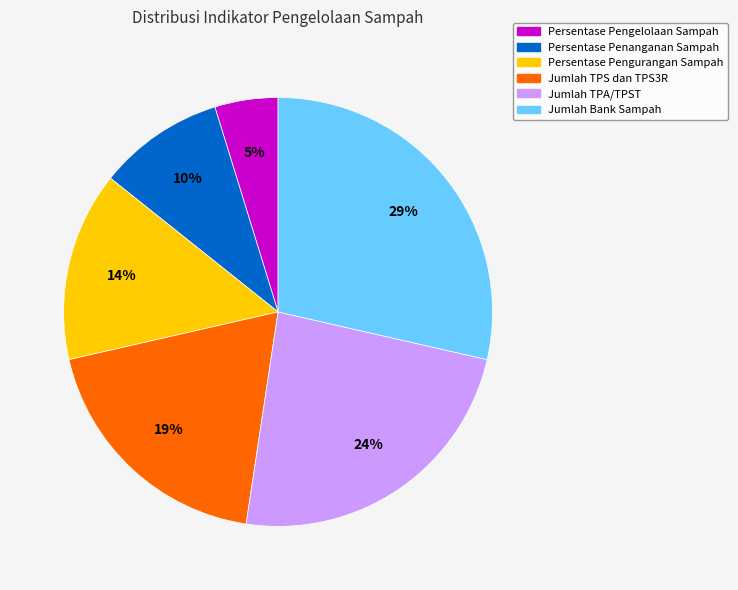

Which slice is the smallest?

Persentase Pengelolaan Sampah